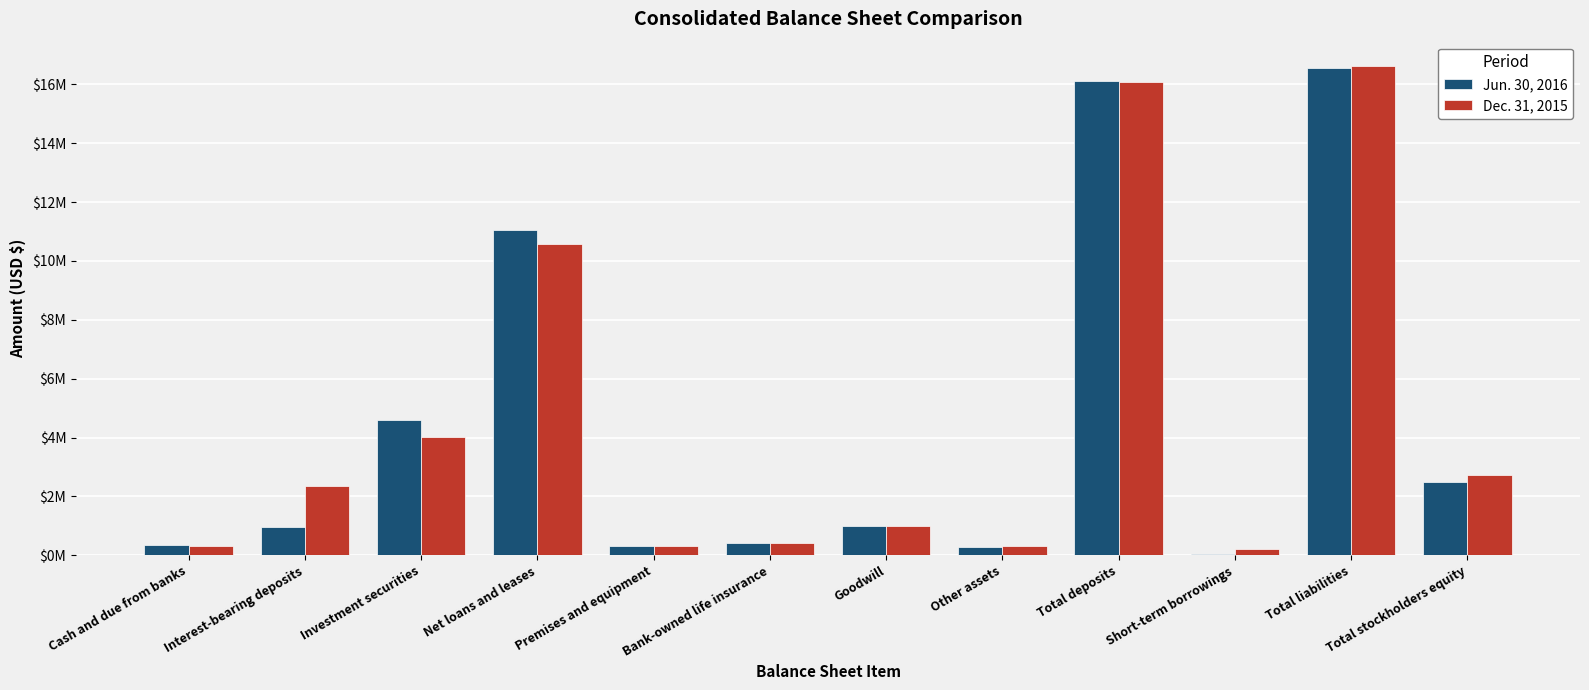

Reading left to right, extract all data points from this chart.

Jun. 30, 2016: Cash and due from banks=0.4	Interest-bearing deposits=1.0	Investment securities=4.6	Net loans and leases=11.1	Premises and equipment=0.3	Bank-owned life insurance=0.4	Goodwill=1.0	Other assets=0.3	Total deposits=16.1	Short-term borrowings=0.0	Total liabilities=16.6	Total stockholders equity=2.5
Dec. 31, 2015: Cash and due from banks=0.3	Interest-bearing deposits=2.4	Investment securities=4.0	Net loans and leases=10.6	Premises and equipment=0.3	Bank-owned life insurance=0.4	Goodwill=1.0	Other assets=0.3	Total deposits=16.1	Short-term borrowings=0.2	Total liabilities=16.6	Total stockholders equity=2.7